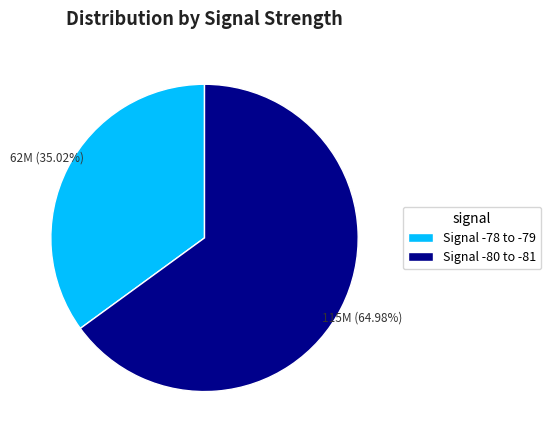

Is the sum of Signal -80 to -81 and Signal -78 to -79 greater than half?

Yes